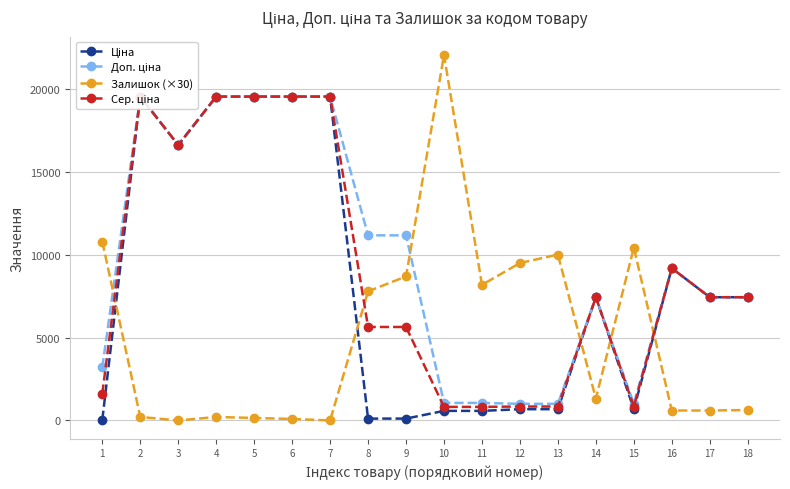

What is the sum of all Залишок (×30) values?

91350